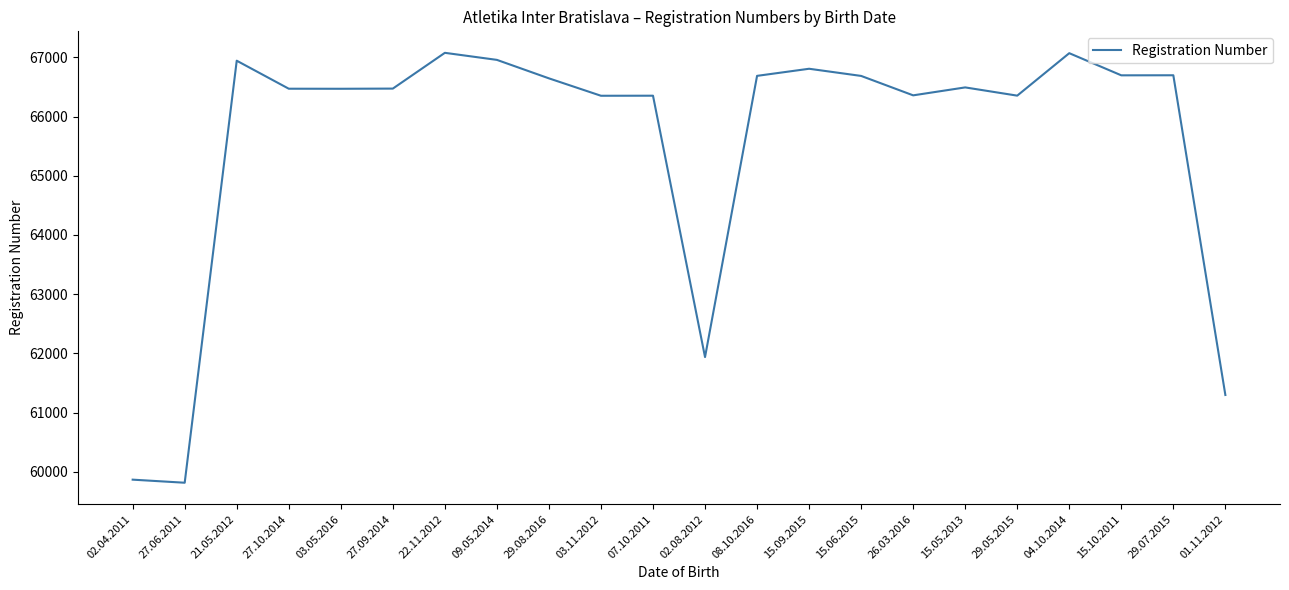

The value at 15.05.2013 is 33194. True or false?

False